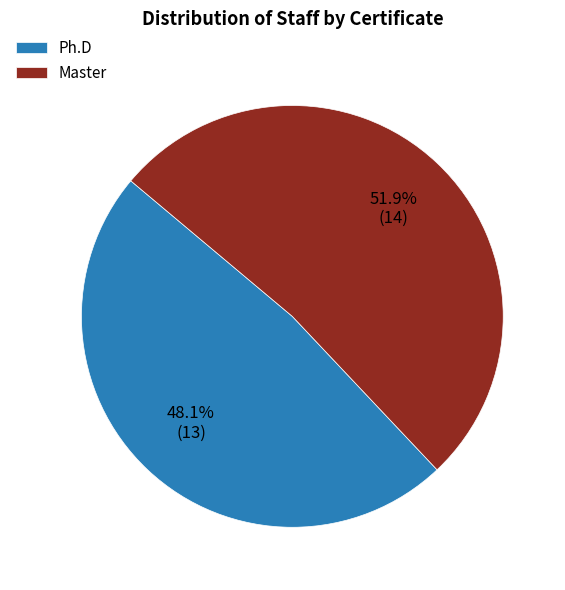

Combined, what portion of the pie is Ph.D and Master?

100.0%